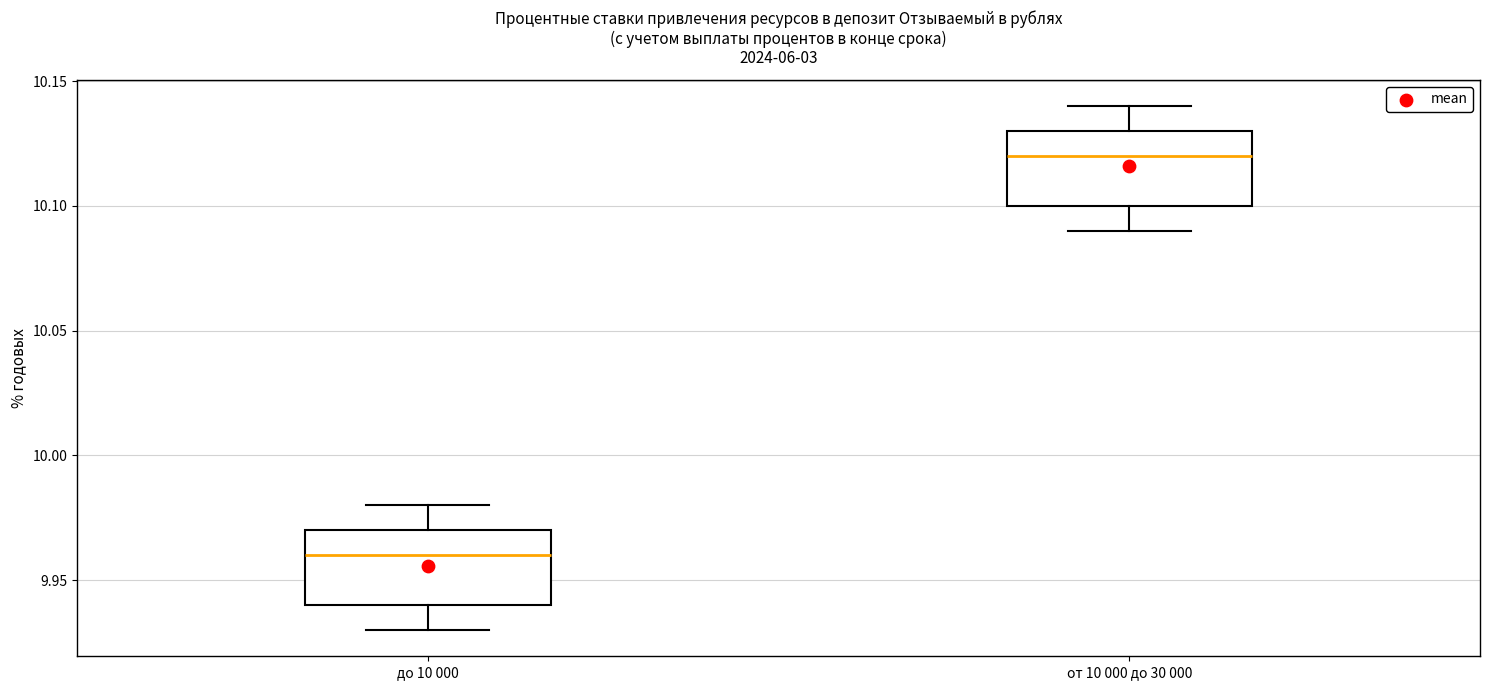

Reading left to right, transcribe this box plot: for each box, give where its median line is, the range the box spans, and where its two whiskers end, as read against the y-axis. The values are not printed on the chart, so give them approximately, as read against the axis.

до 10 000: median 9.96, box 9.94 to 9.97, whiskers 9.93 to 9.98
от 10 000 до 30 000: median 10.12, box 10.10 to 10.13, whiskers 10.09 to 10.14